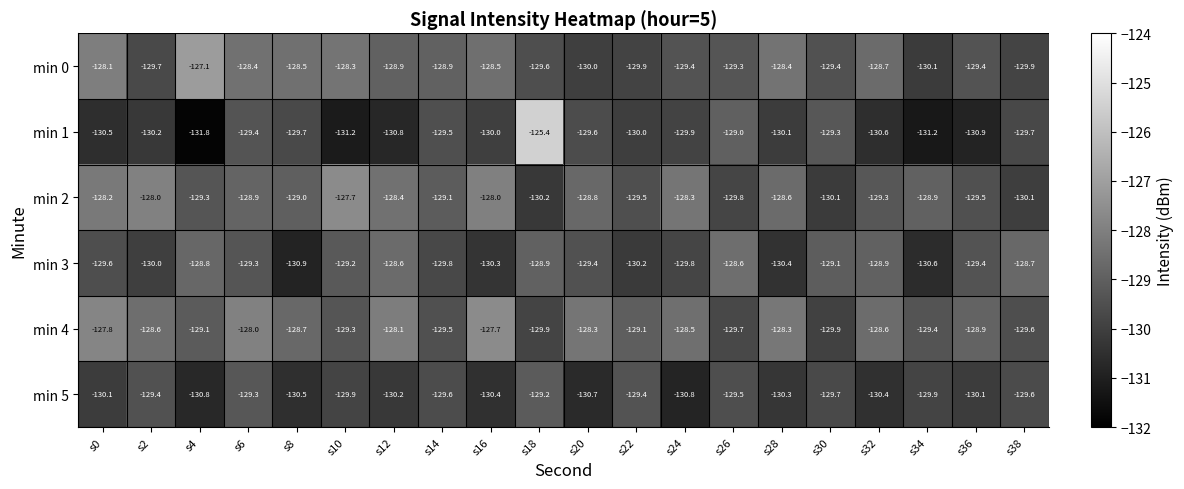

At which category is the sum across all series the highest?

s18